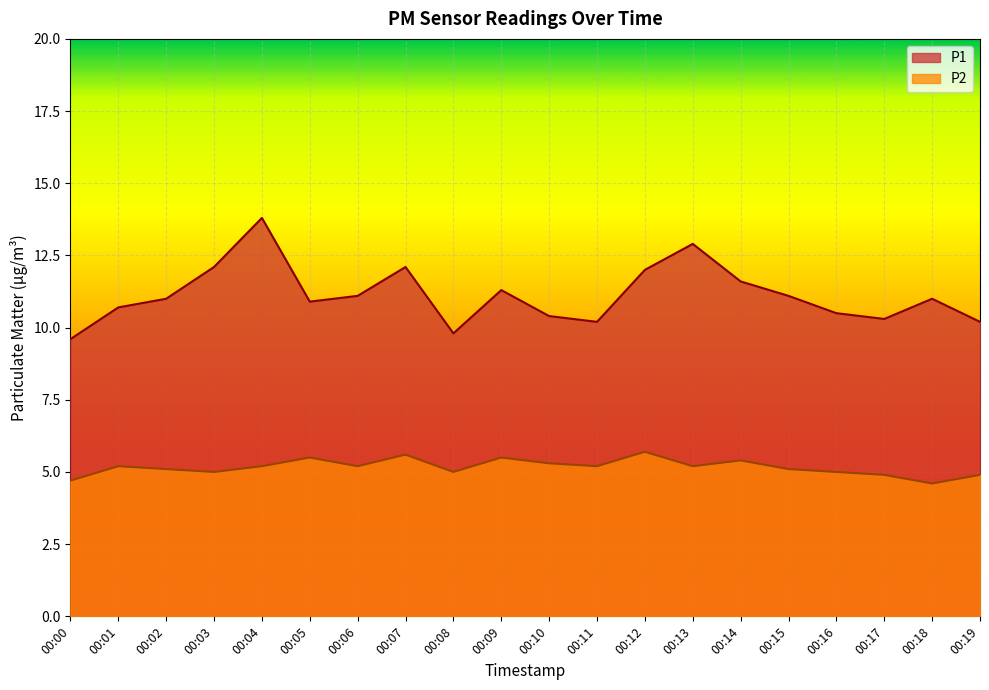

Reading right to left, extract all data points from this chart.

P1: 10.2	11.0	10.3	10.5	11.1	11.6	12.9	12.0	10.2	10.4	11.3	9.8	12.1	11.1	10.9	13.8	12.1	11.0	10.7	9.6
P2: 4.9	4.6	4.9	5.0	5.1	5.4	5.2	5.7	5.2	5.3	5.5	5.0	5.6	5.2	5.5	5.2	5.0	5.1	5.2	4.7